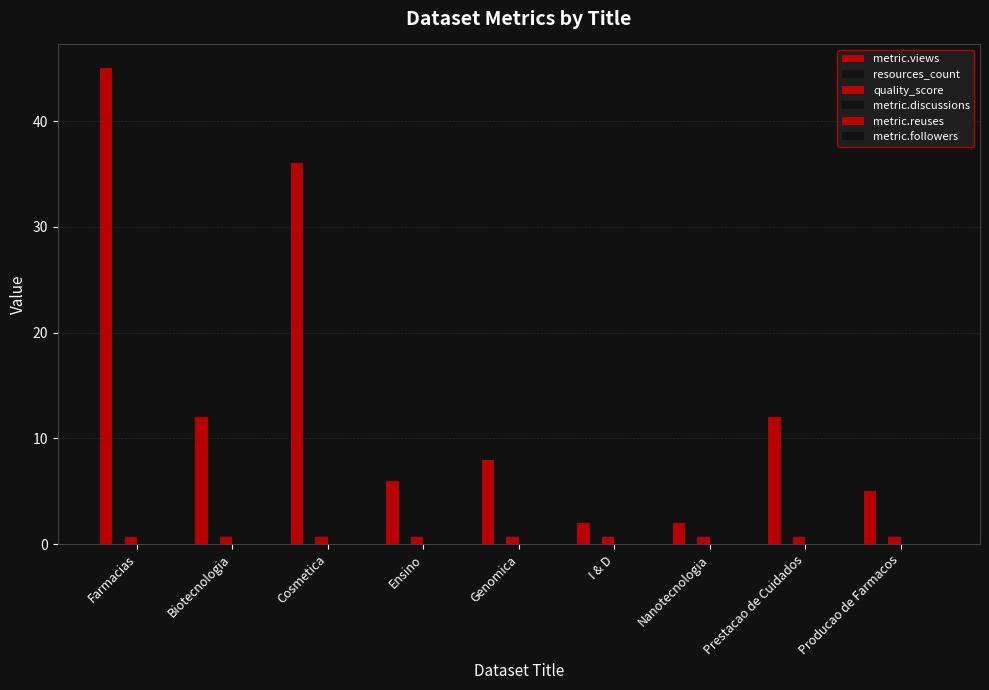

Does the chart contain any negative values?

No